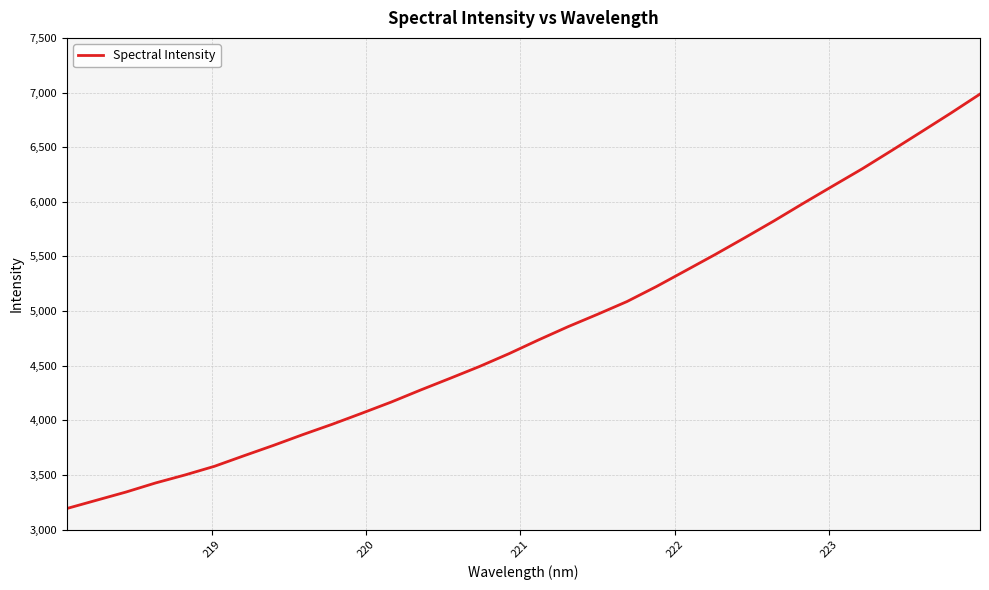

What is the maximum value shown in the chart?

6985.9